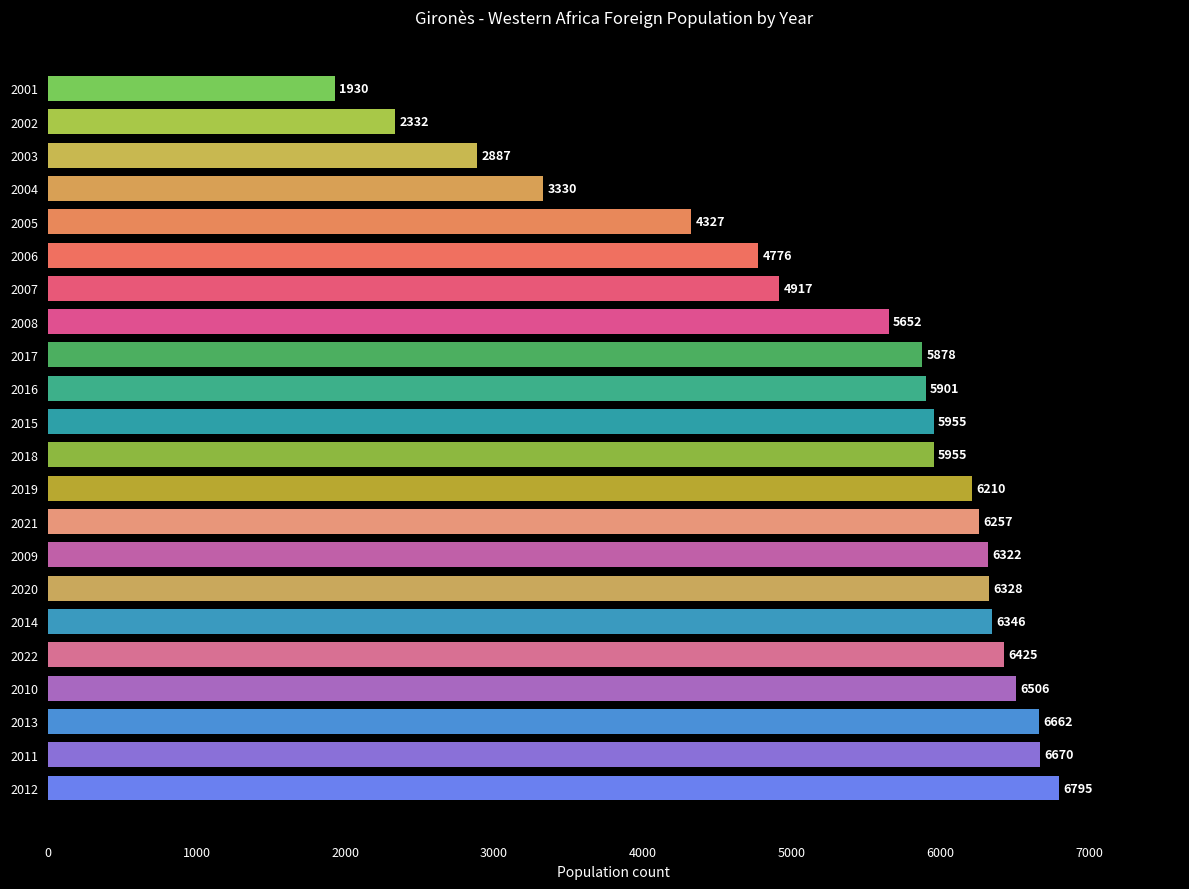

How many bars are there in total?

22